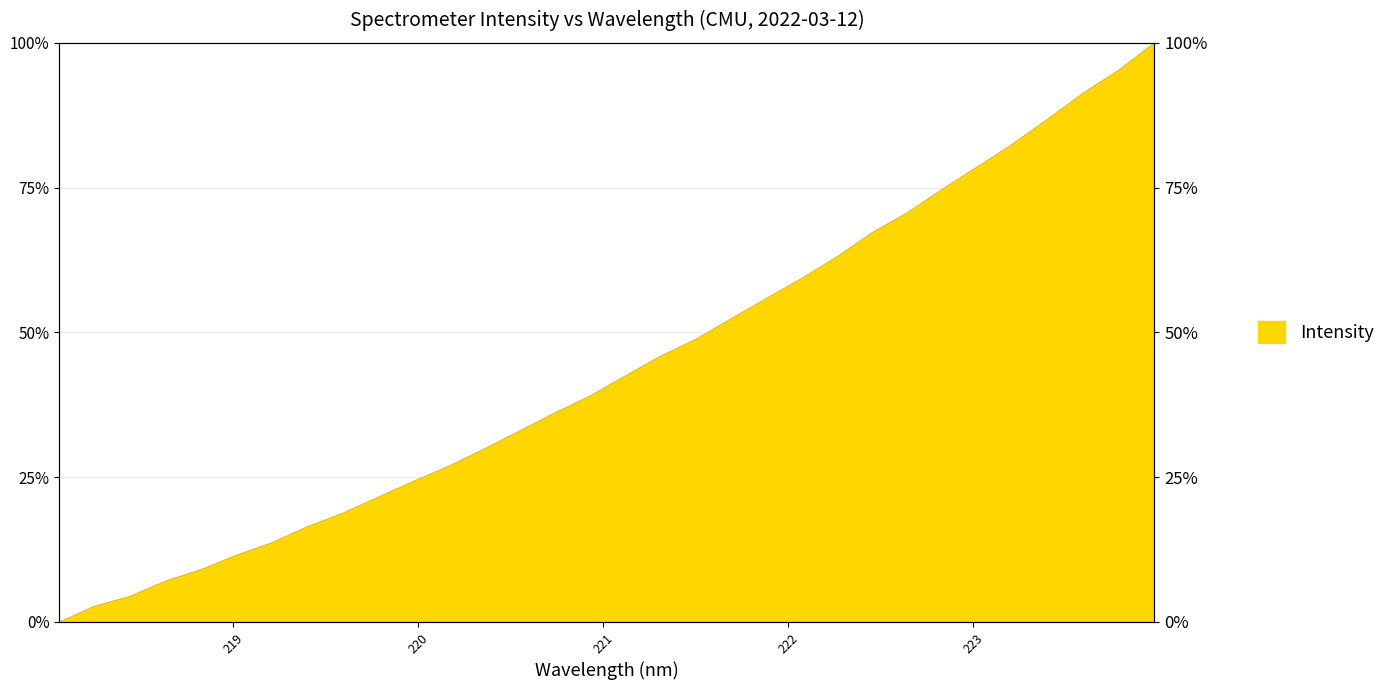

Reading right to left, what are all the values shown in this chart?

223.9802=100.0	223.7895=95.3	223.5987=91.4	223.408=87.0	223.2172=82.6	223.0264=78.7	222.8355=74.8	222.6447=70.7	222.4538=67.2	222.263=63.0	222.0721=59.3	221.8812=55.9	221.6902=52.3	221.4993=48.8	221.3083=45.9	221.1174=42.5	220.9264=39.0	220.7354=36.1	220.5444=32.9	220.3533=29.8	220.1623=26.9	219.9712=24.3	219.7801=21.5	219.589=18.8	219.3979=16.4	219.2067=13.7	219.0156=11.5	218.8244=9.0	218.6332=7.1	218.442=4.4	218.2508=2.7	218.0596=0.0